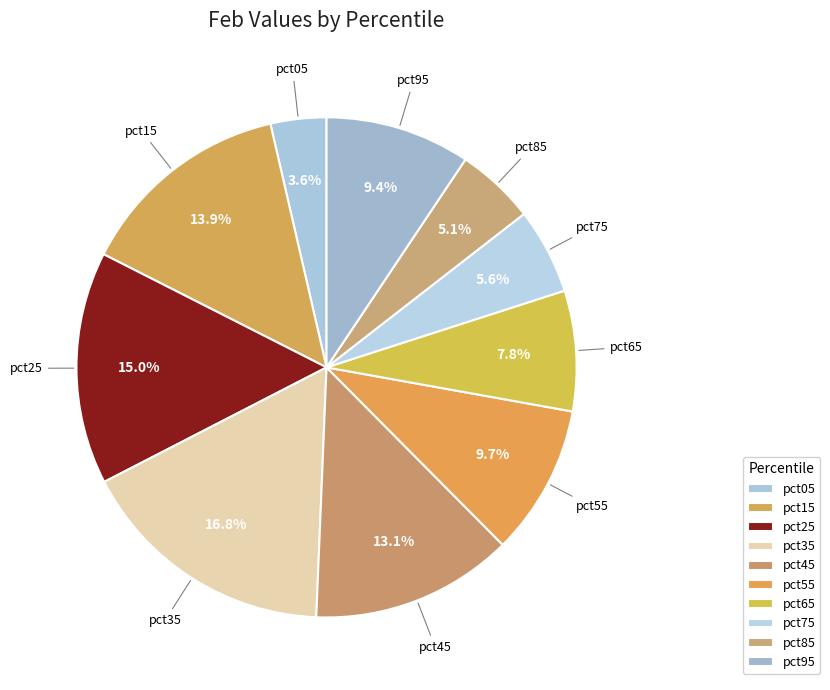

Which has a higher value, pct35 or pct25?

pct35